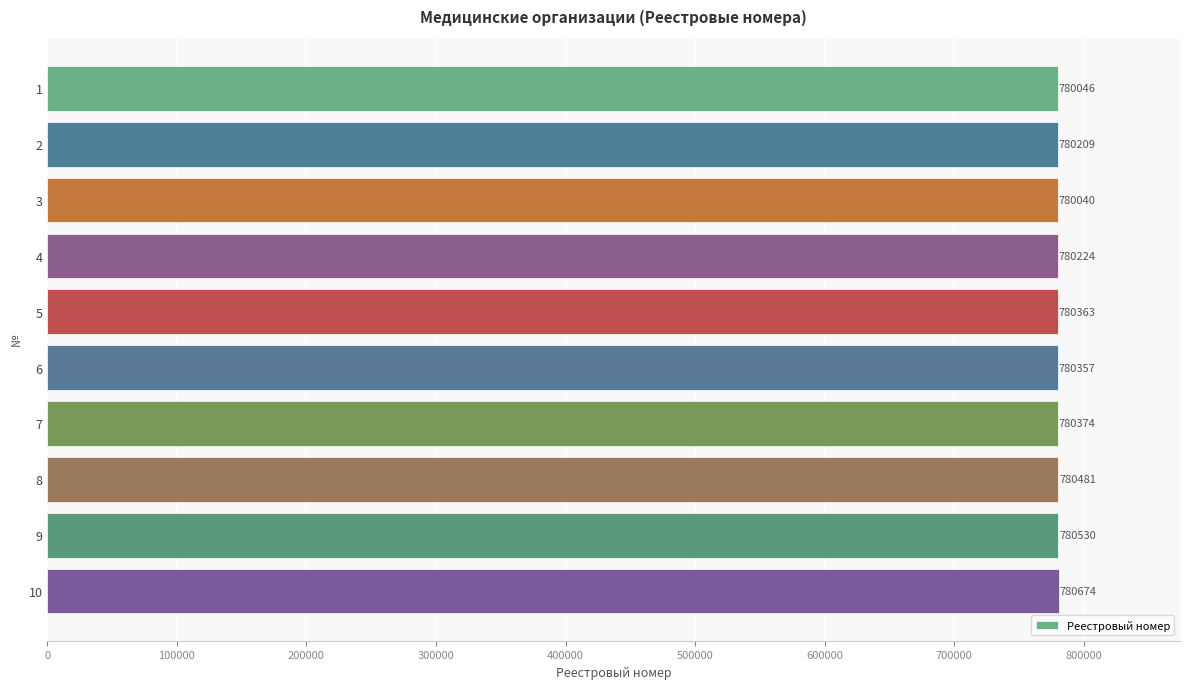

How many values are below 780363?

5